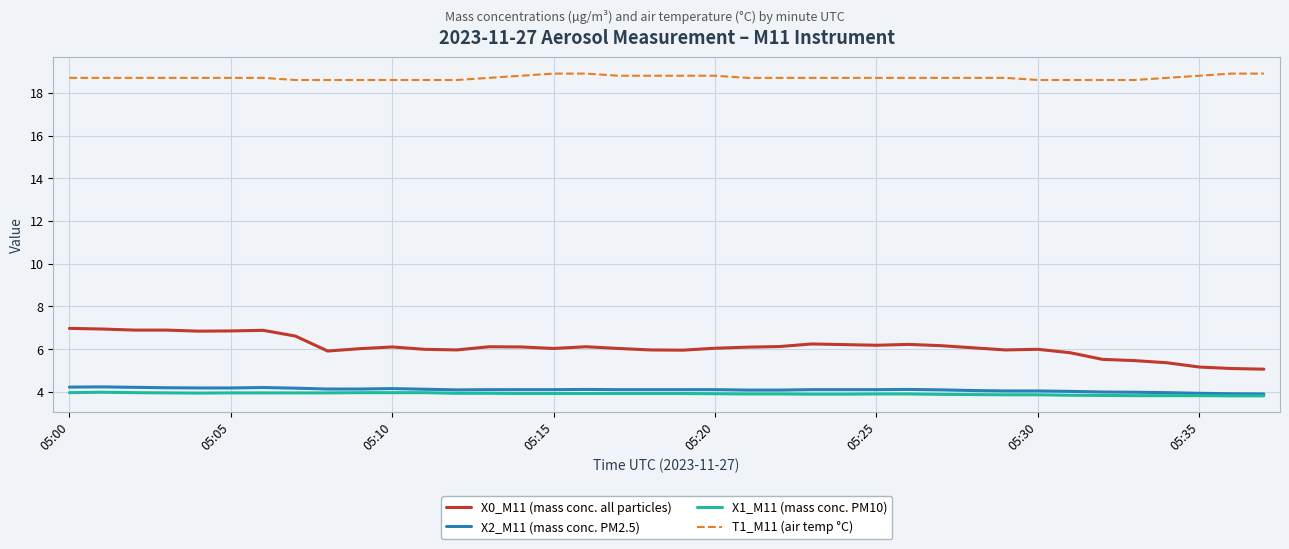

Which series has the largest total across all categories?

T1_M11 (air temp °C)